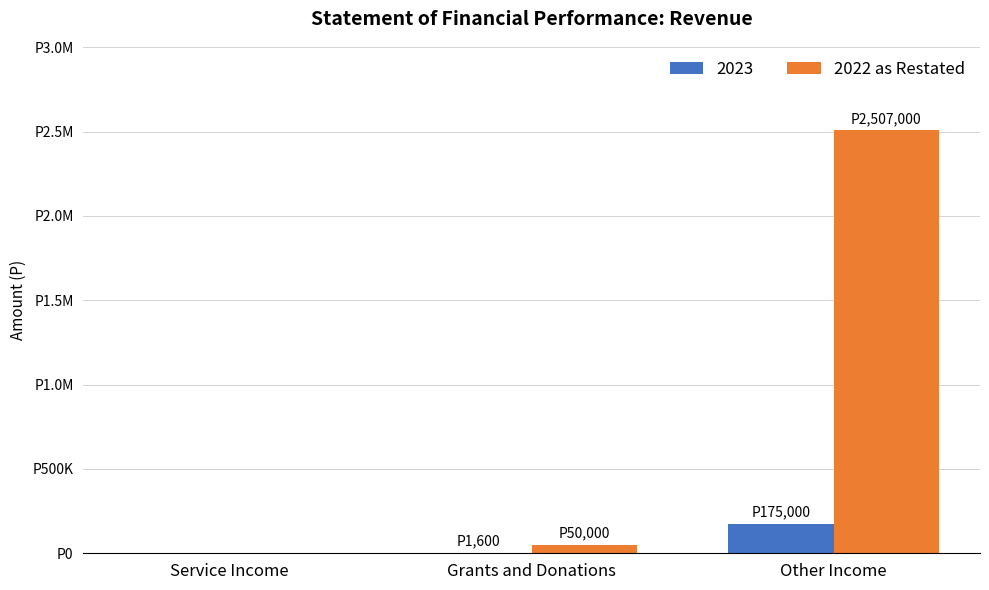

What are all the series names shown in the legend?

2023, 2022 as Restated